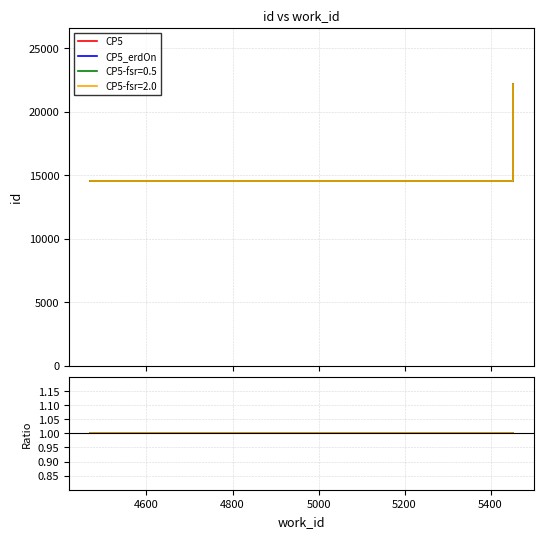

At which category is the sum across all series the highest?

5452